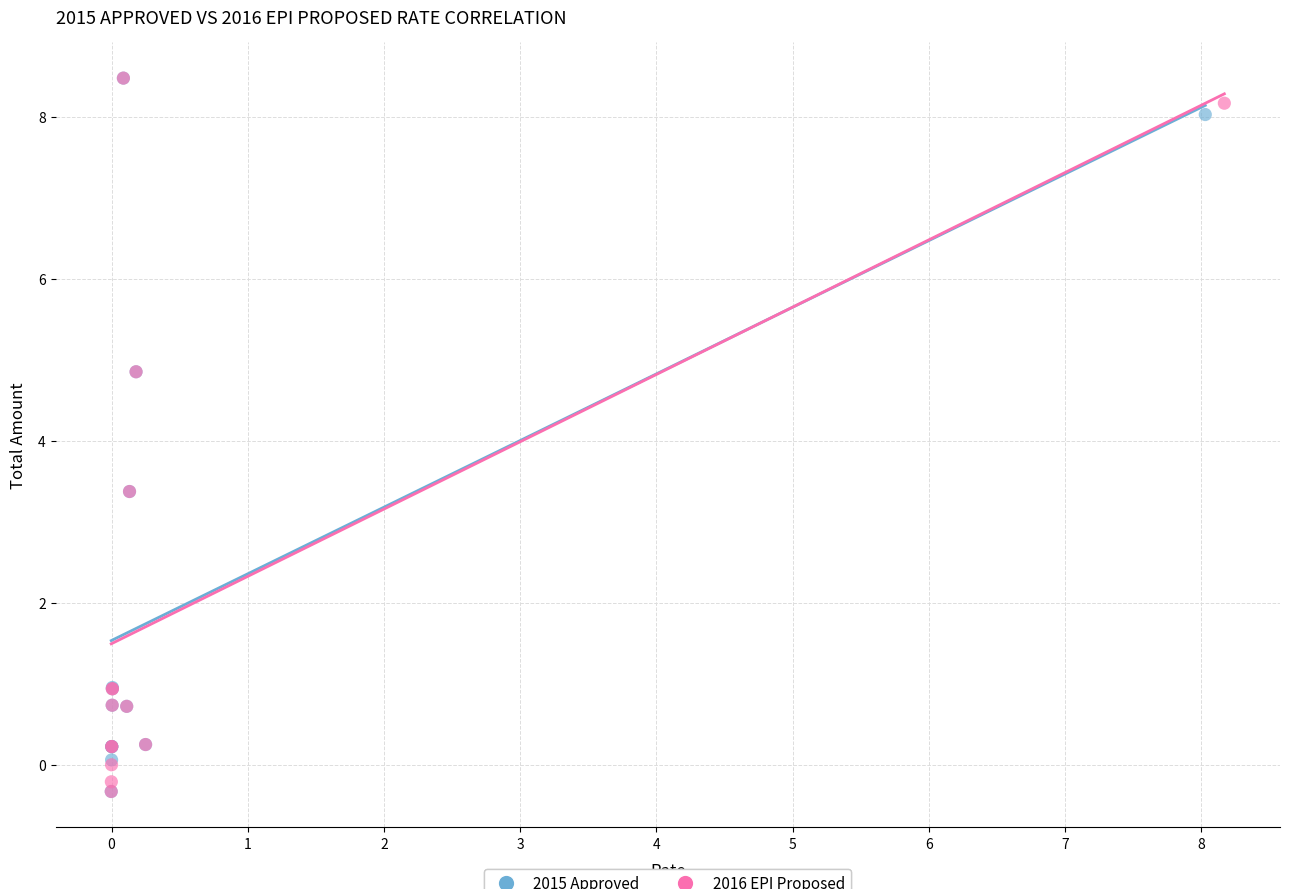

What are all the series names shown in the legend?

2015 Approved, 2016 EPI Proposed